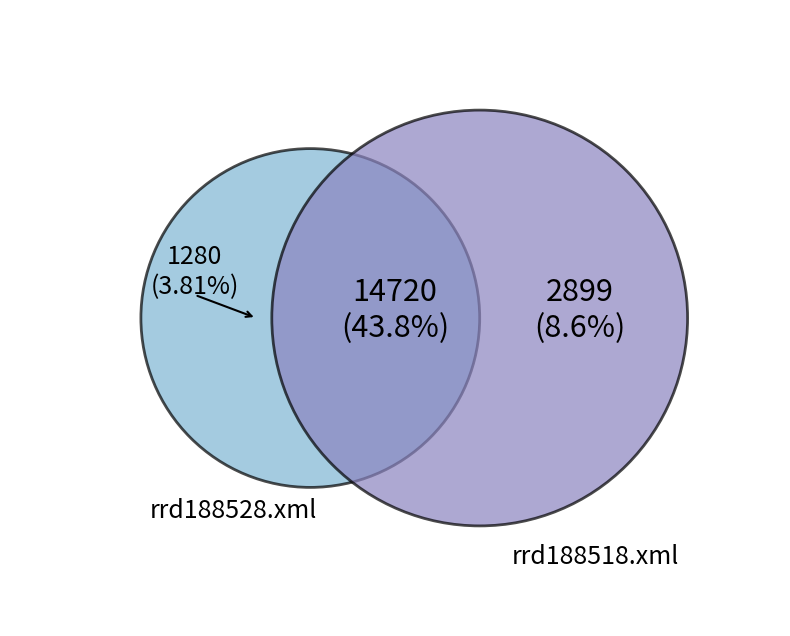

Which category accounts for the majority?

rrd188518.xml